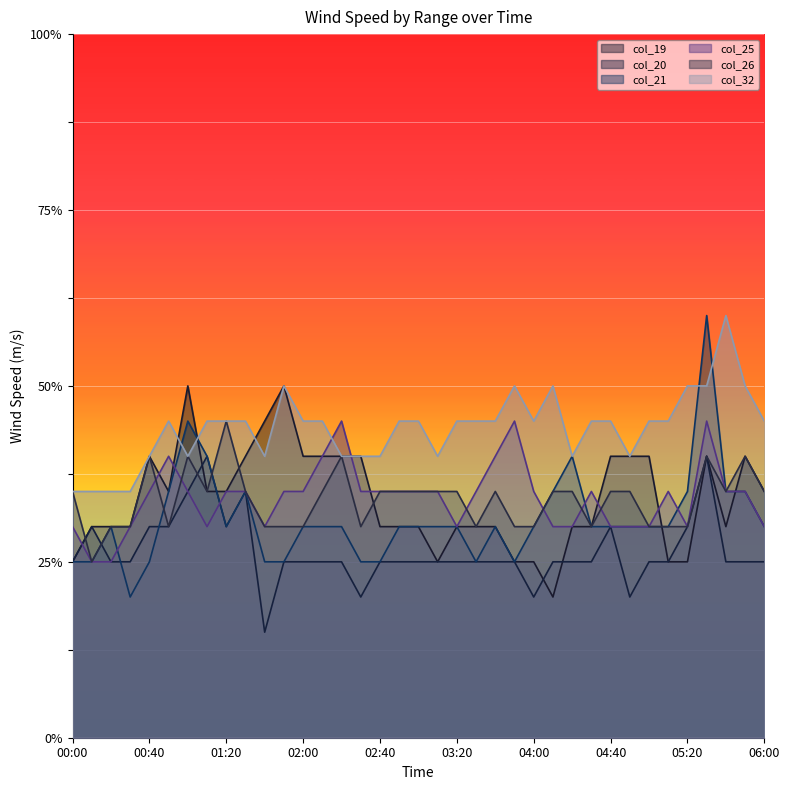

True or false: col_19 has a value of 1.4 at 05:30.

False